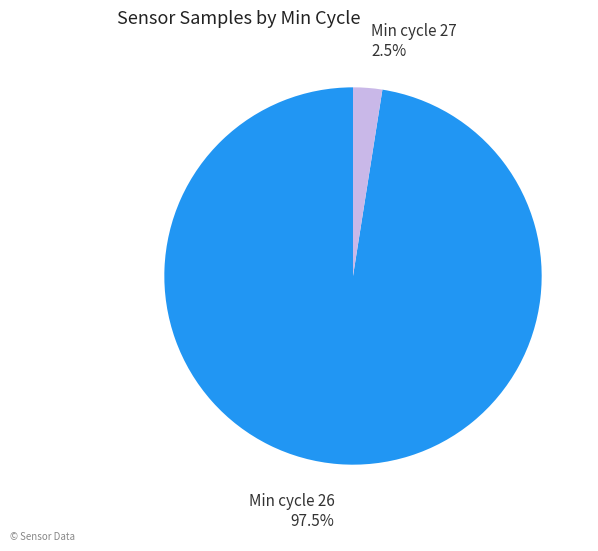

Is there a majority slice in this chart?

Yes